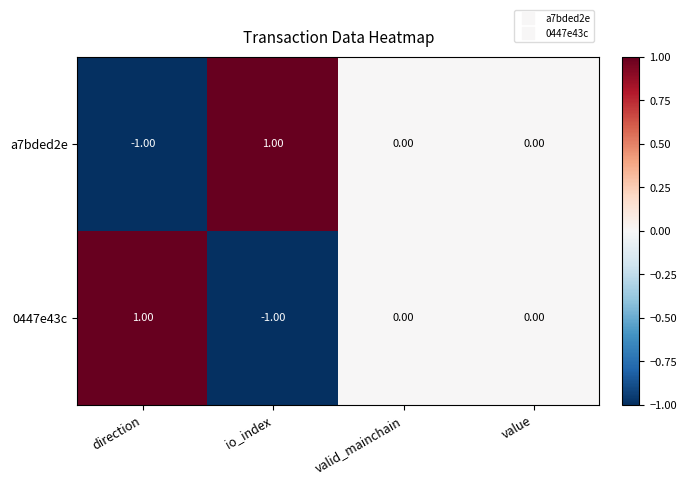

Count the number of categories in the chart.

4